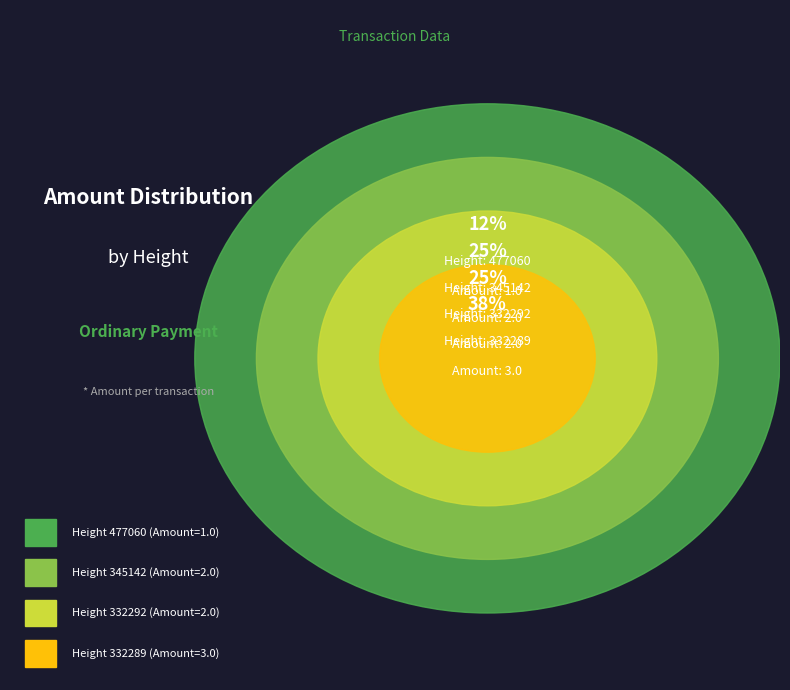

The 477060 slice represents 24% of the pie. True or false?

False